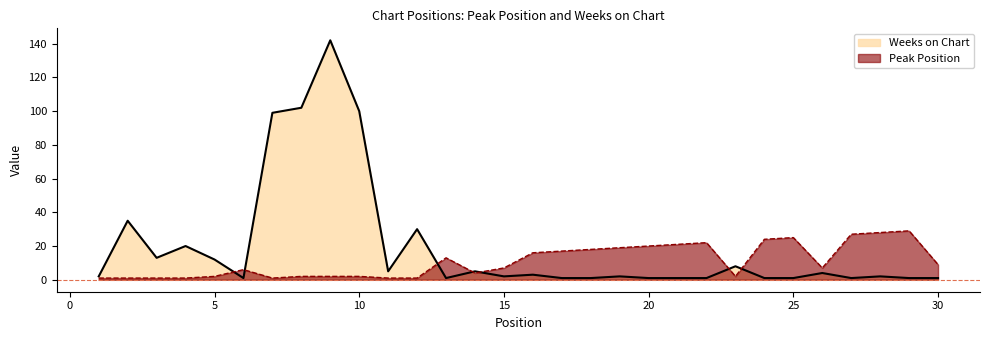

True or false: Peak Position has more than 0 interior local peaks.

True